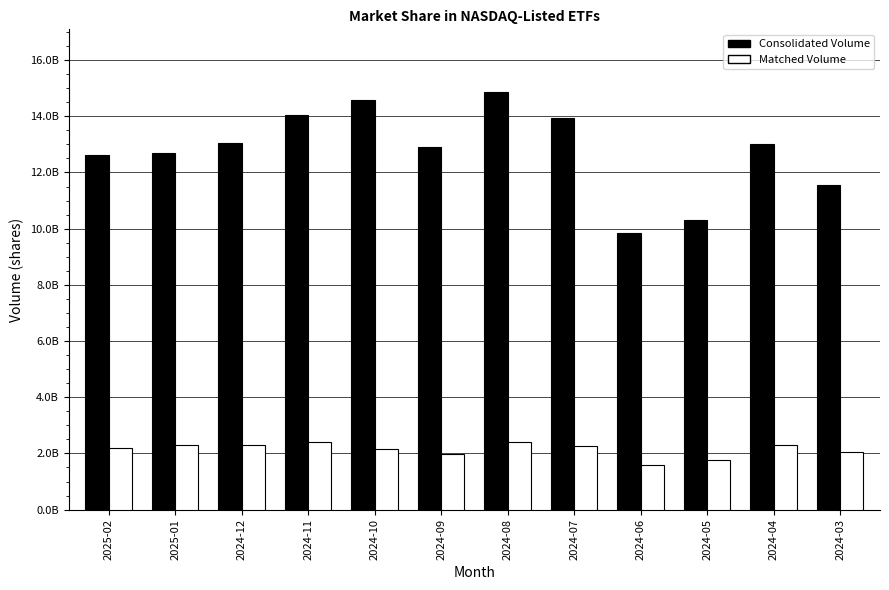

What is the label of the 9th bar from the left?

2024-06